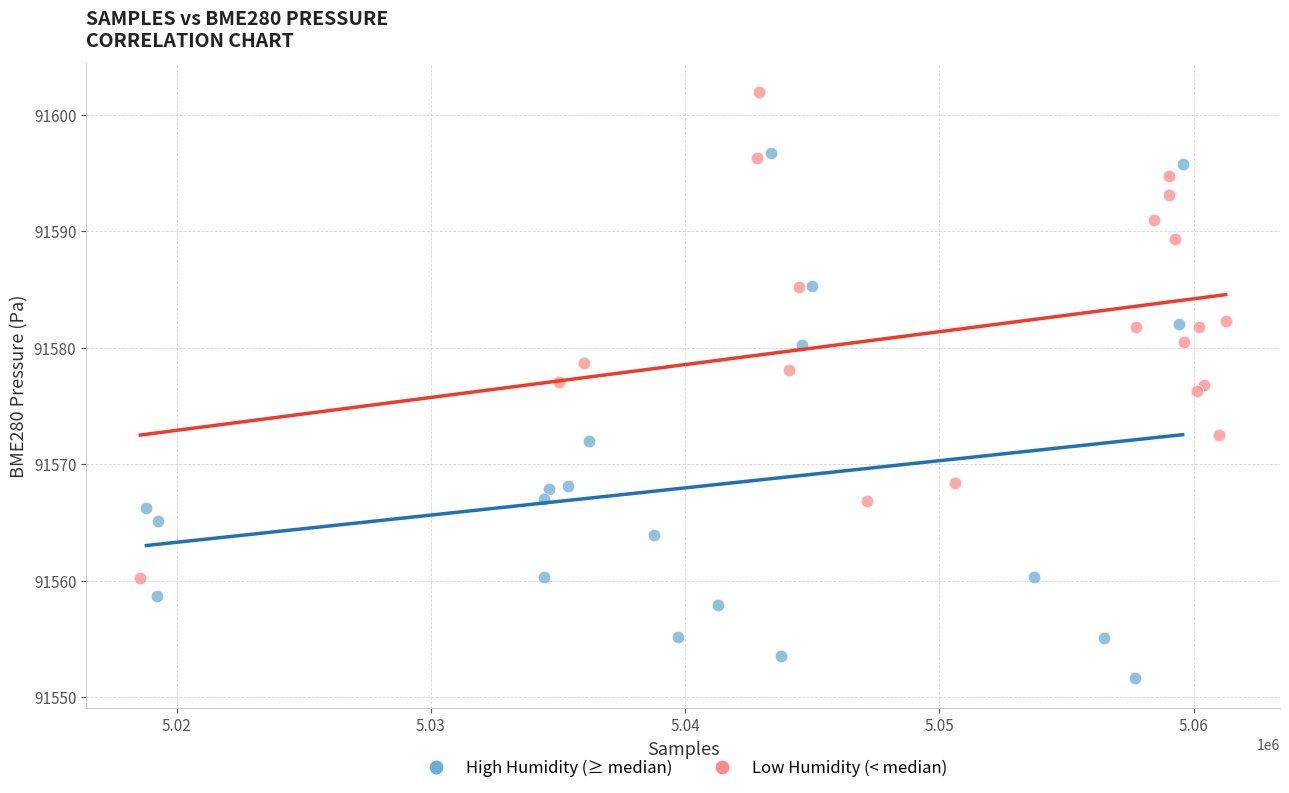

Which series has the widest spread of Y values?

High Humidity (≥ median)